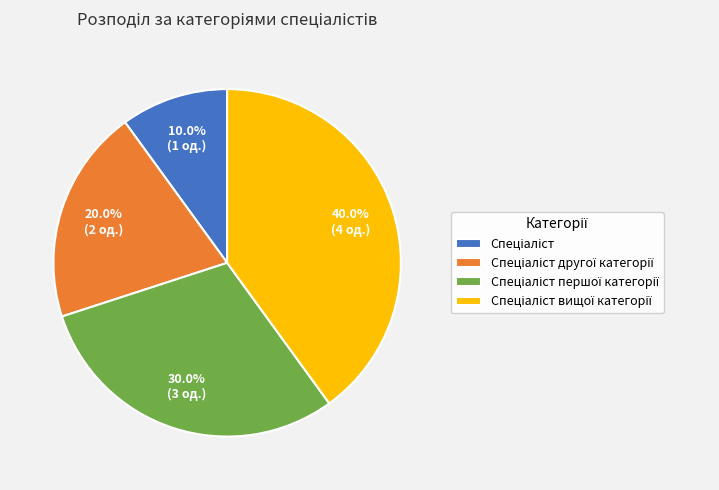

To the nearest percent, what is the average slice percentage?

25%